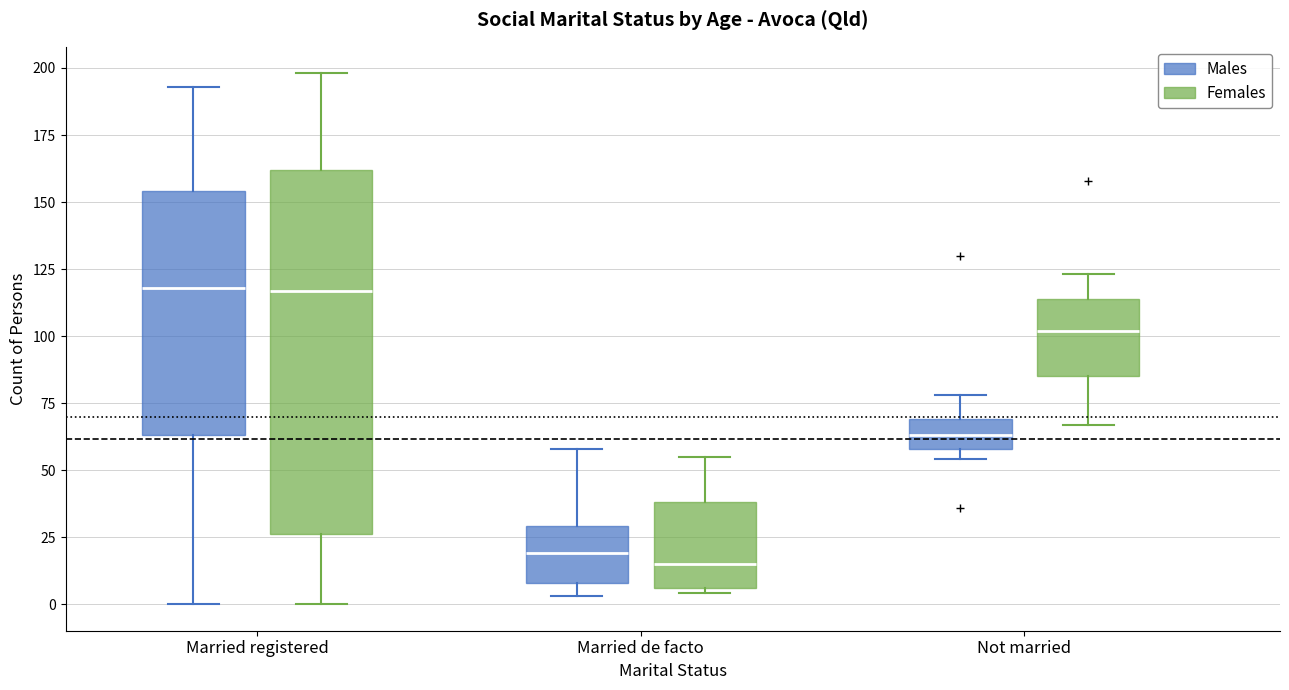

Where is the lower edge of the box for Married de facto (Females) on the y-axis? The values are not printed on the chart, so give them approximately, as read against the axis.

5